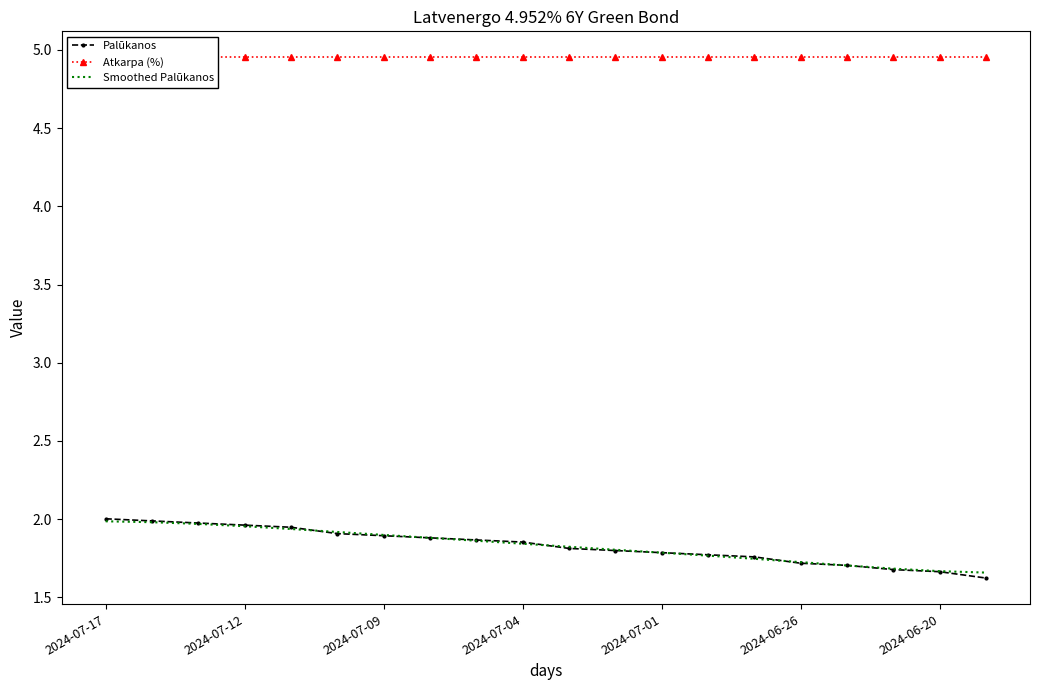

Is this an area chart (filled region under the line)?

No